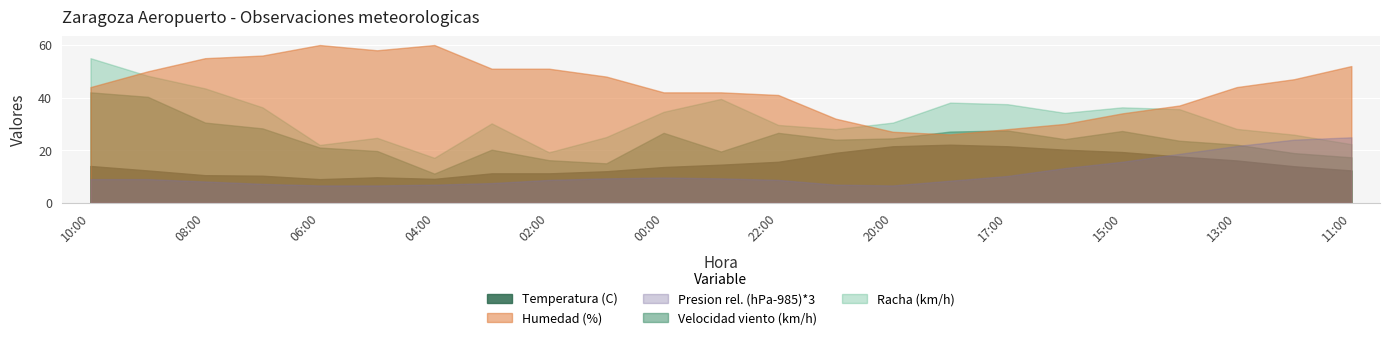

What is the average value of the Presion (hPa) series?

988.7